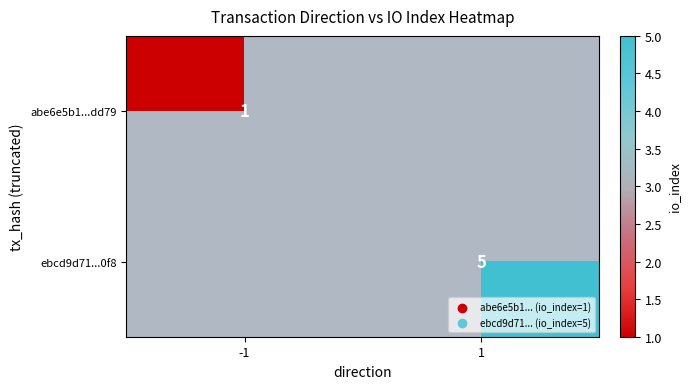

Is the value of ebcd9d71...0f8 at 1 greater than the value of abe6e5b1...dd79 at -1?

Yes